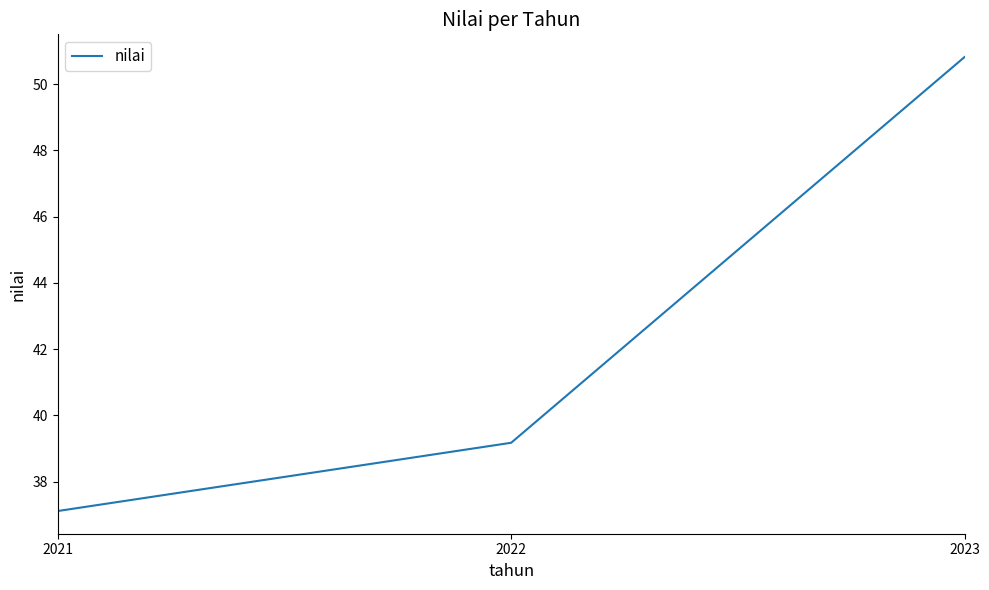

Which label corresponds to the largest value in the chart?

2023